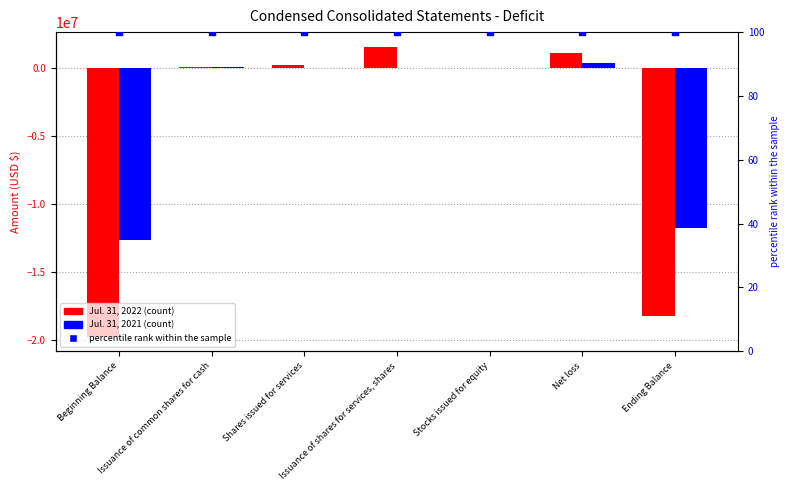

At which category is the sum across all series the highest?

Issuance of shares for services, shares